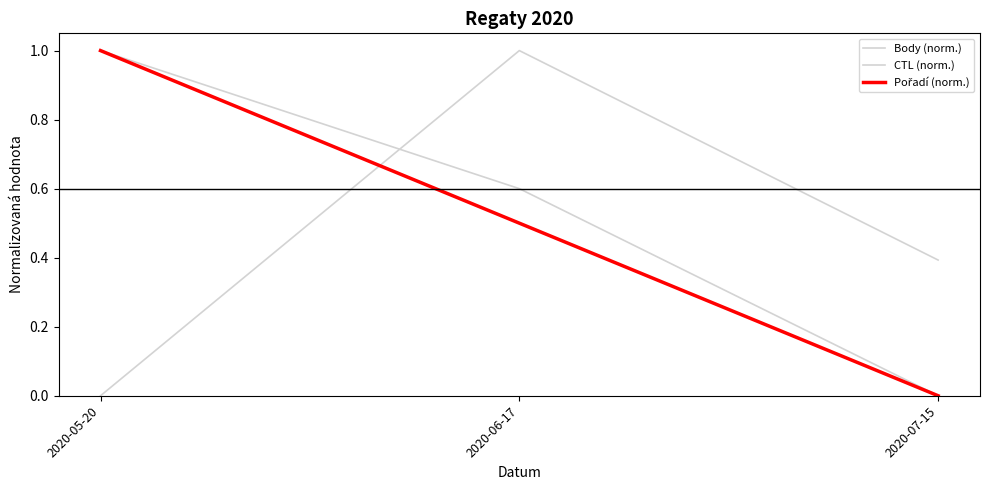

Between 2020-05-20 and 2020-06-17, which series saw the biggest shift?

Body (norm.)